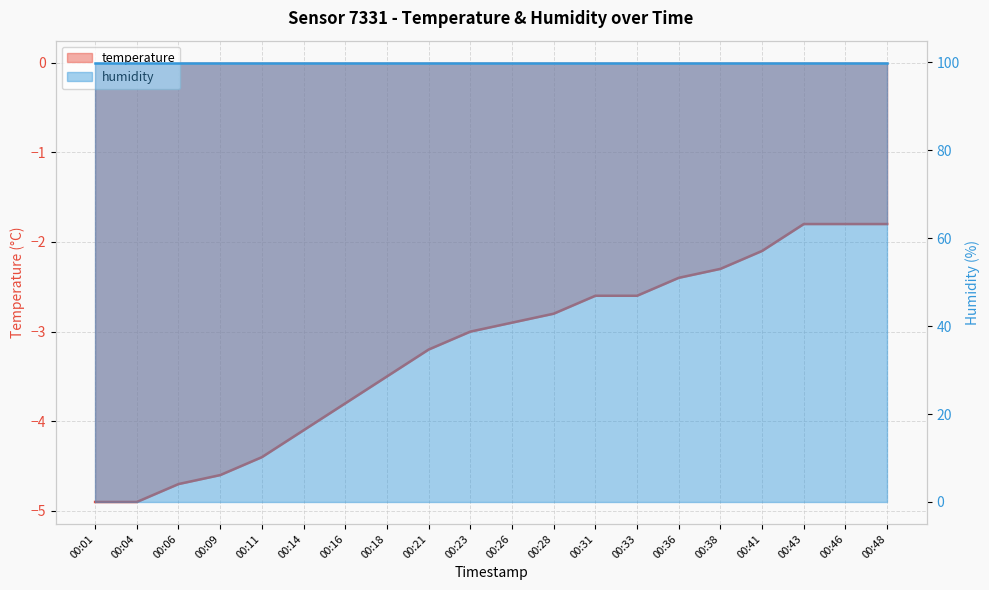

What is the sum of all values?

-64.2